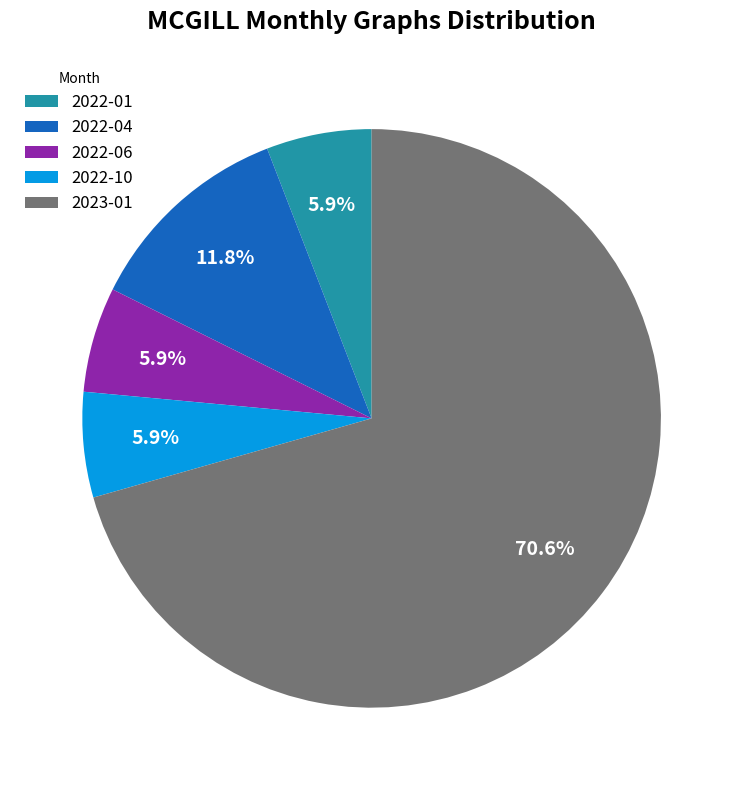

How many segments does this pie chart have?

5